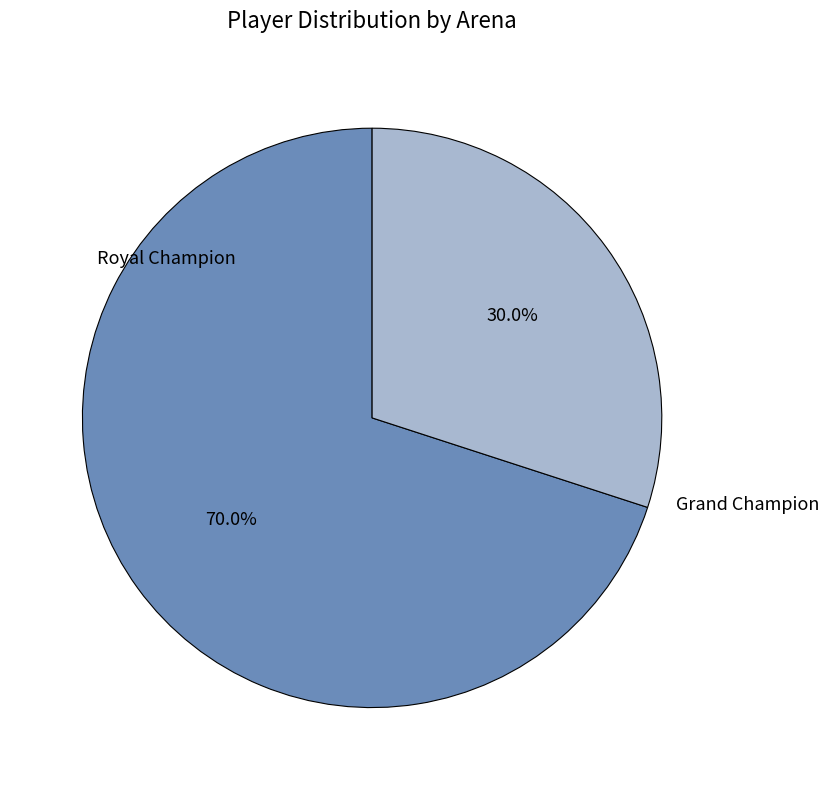

Is there any slice that represents more than half of the pie?

Yes